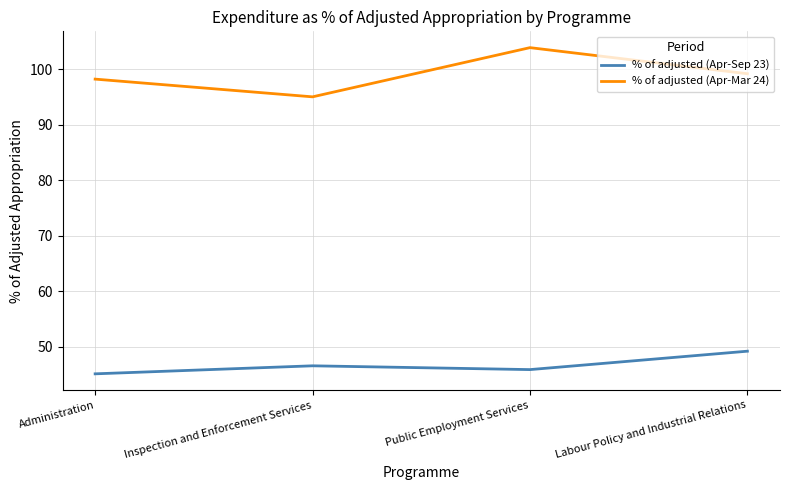

Which series changed the most between Administration and Public Employment Services?

% of adjusted (Apr-Mar 24)